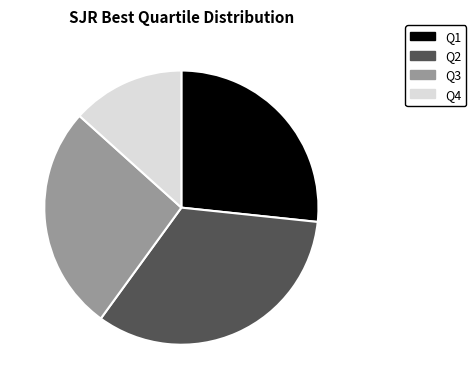

What is the largest slice in the pie chart?

Q2